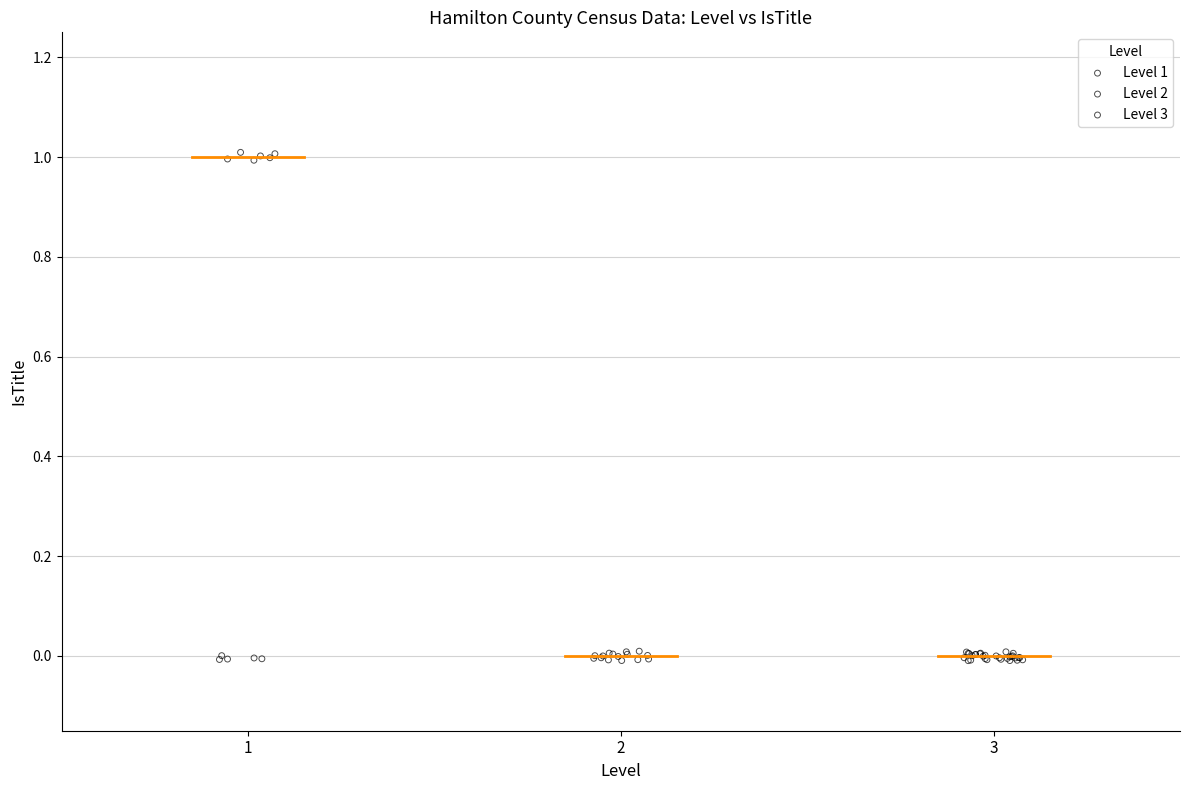

Which series reaches the maximum Y coordinate?

Level 1